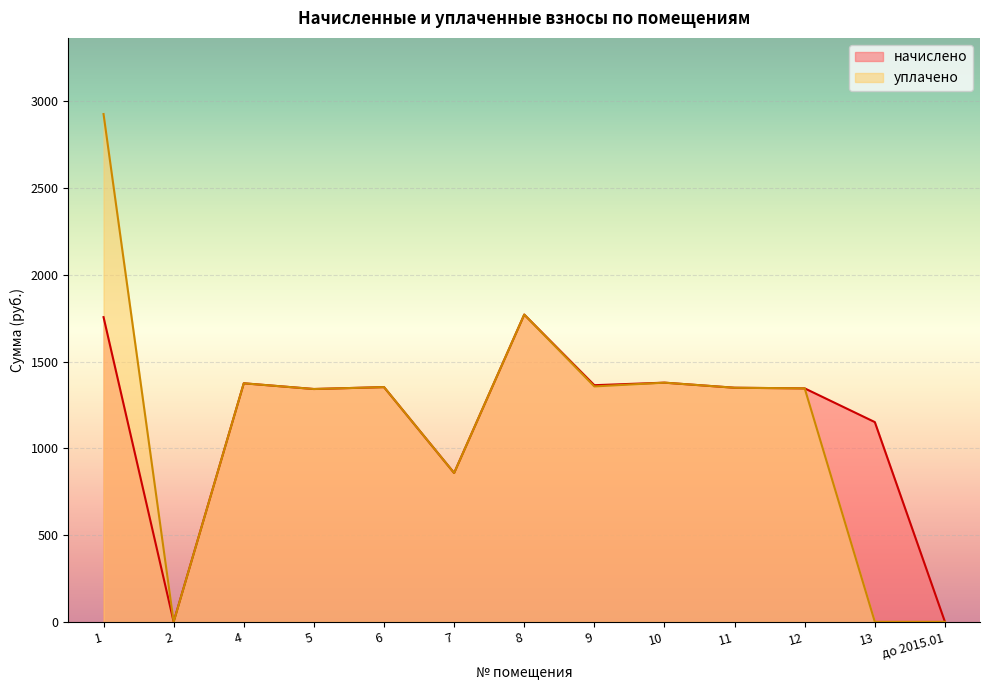

What are all the series names shown in the legend?

начислено, уплачено